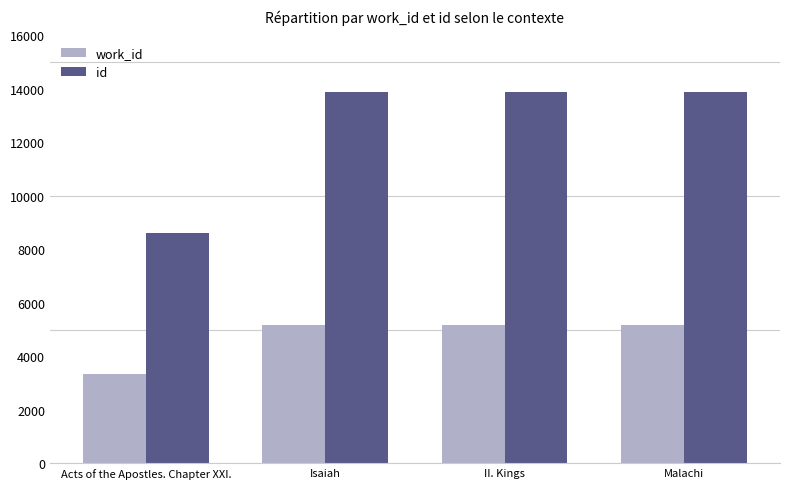

Rank the series by their maximum value, from lowest to highest.

work_id, id